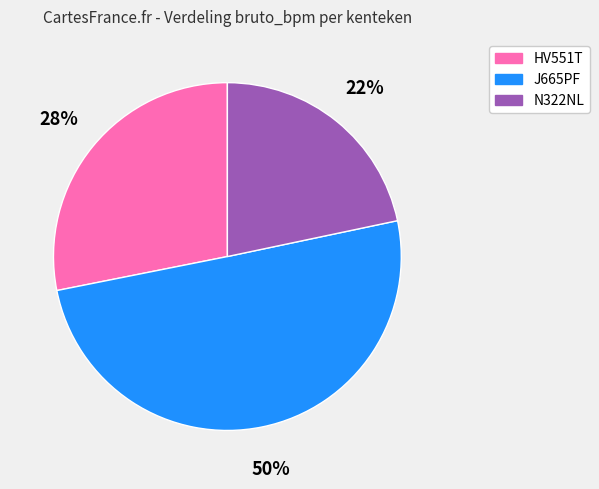

What is the ratio of the value at N322NL to the value at J665PF?

0.4